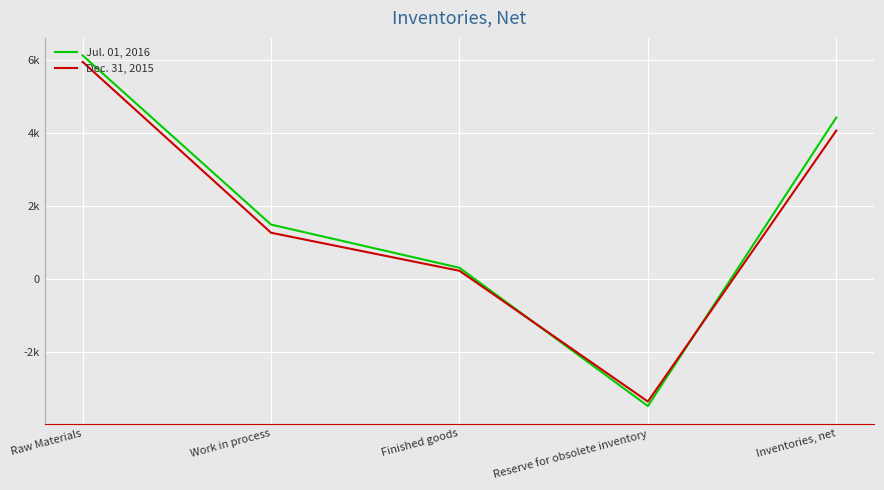

Is the value of Dec. 31, 2015 at Work in process greater than the value of Jul. 01, 2016 at Reserve for obsolete inventory?

Yes